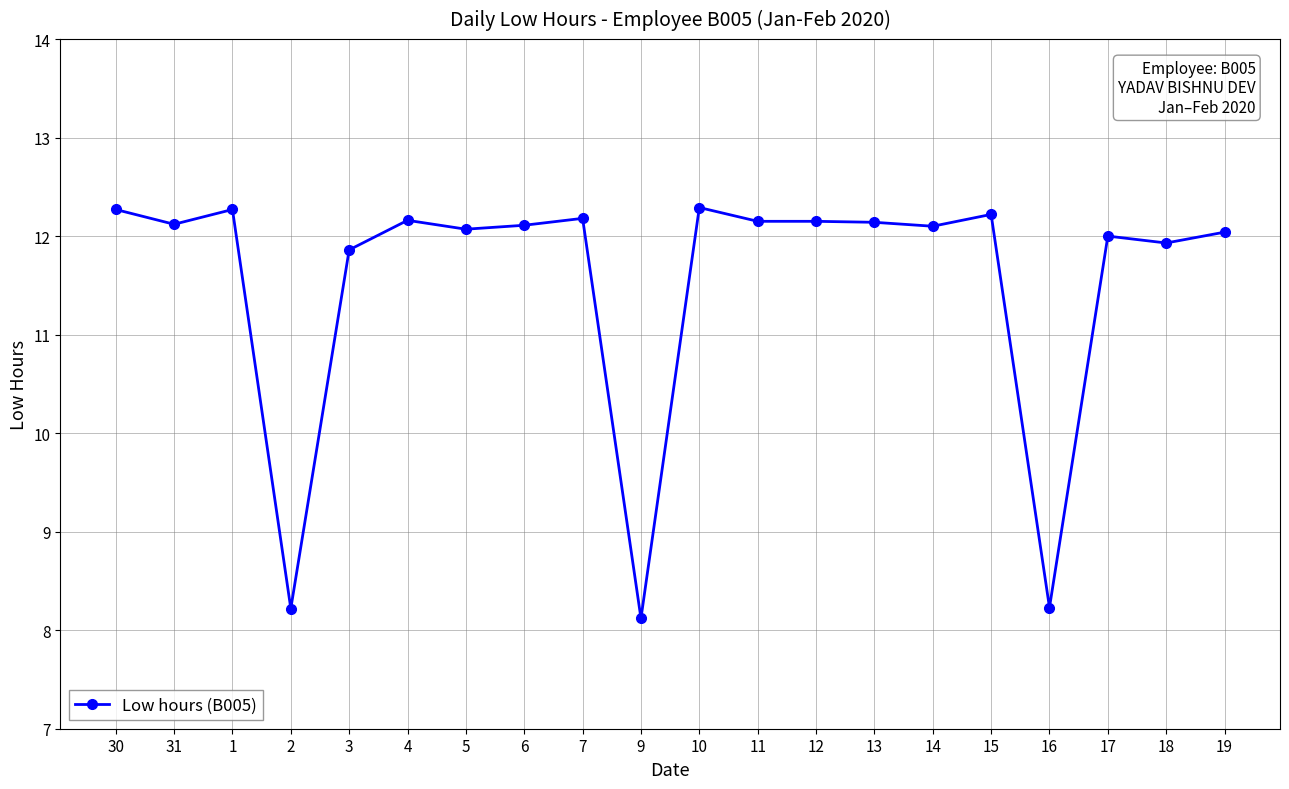

Is this an area chart (filled region under the line)?

No